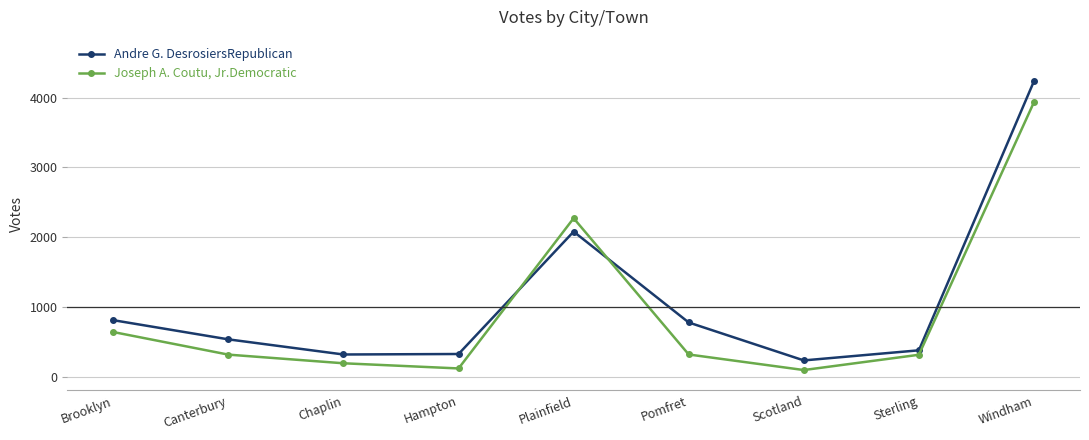

At which category does the chart reach its peak across all series?

Windham